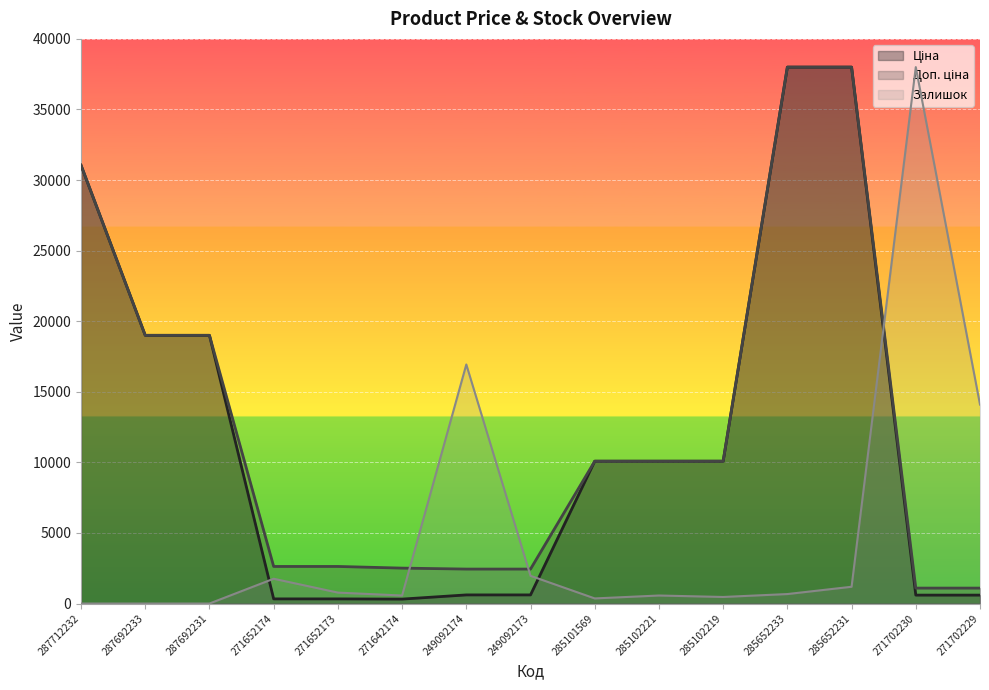

Which series has the largest total across all categories?

Доп. ціна